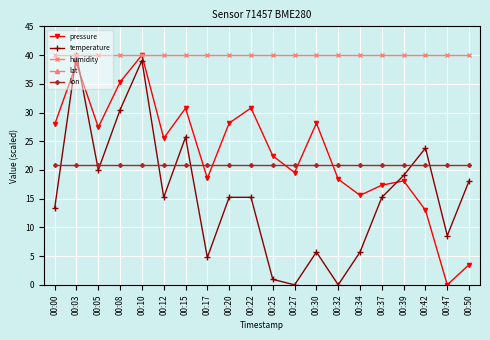

True or false: pressure has a value of 38.5 at 00:03.

True